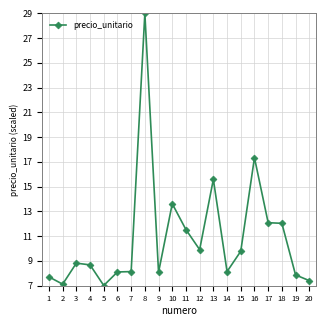

What is the minimum value shown in the chart?

7.0